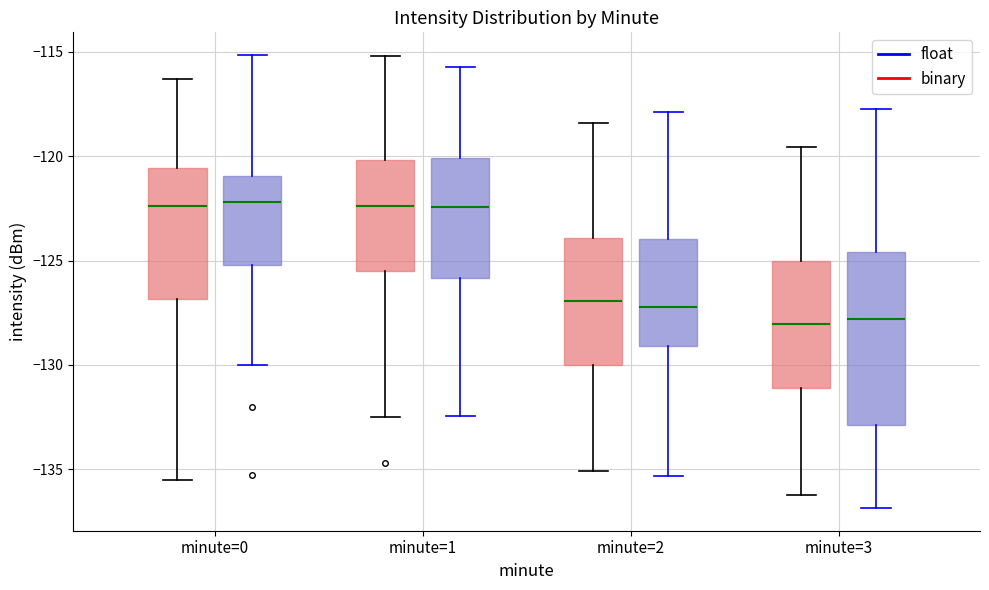

Where does the upper whisker of the box for minute=2 (float) end on the y-axis? The values are not printed on the chart, so give them approximately, as read against the axis.

-118.5